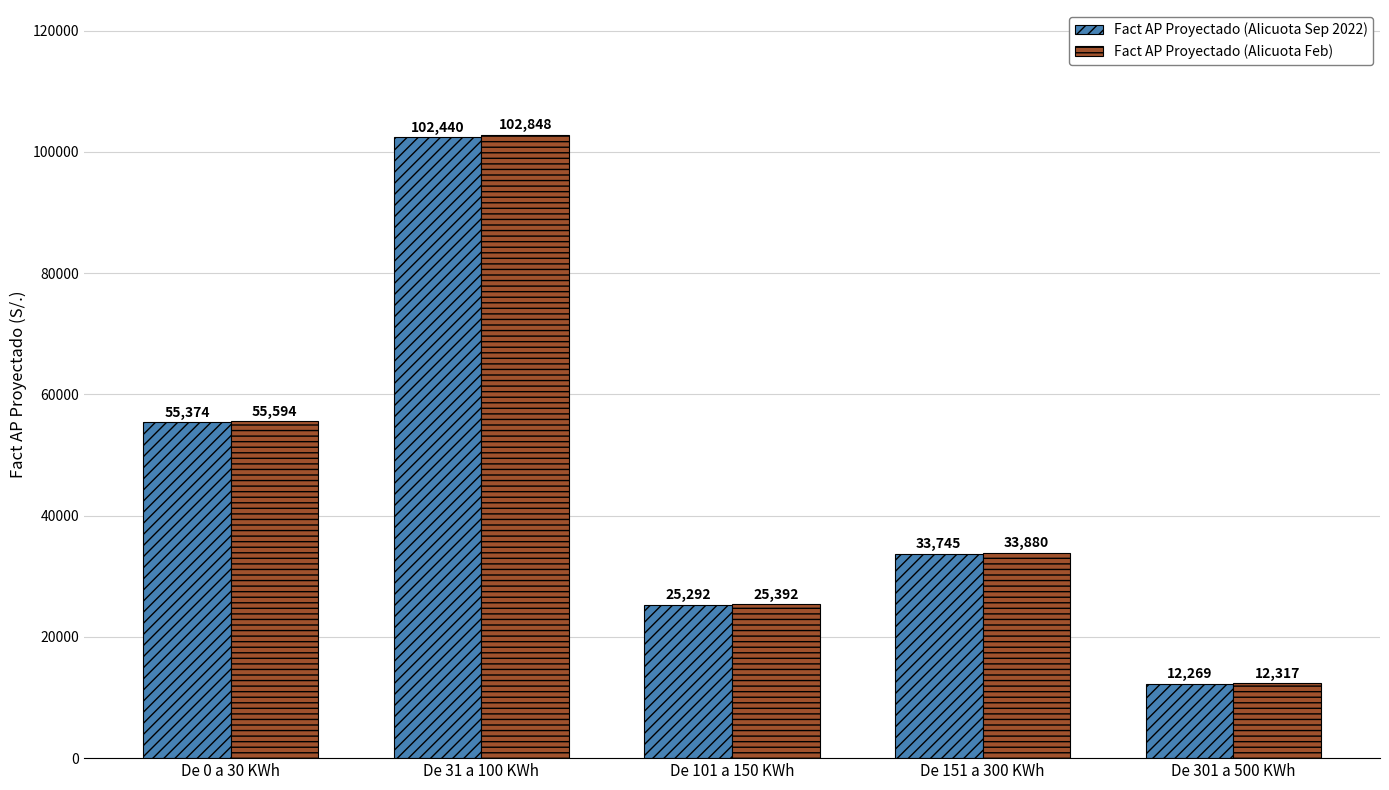

What position from the right is De 0 a 30 KWh?

5